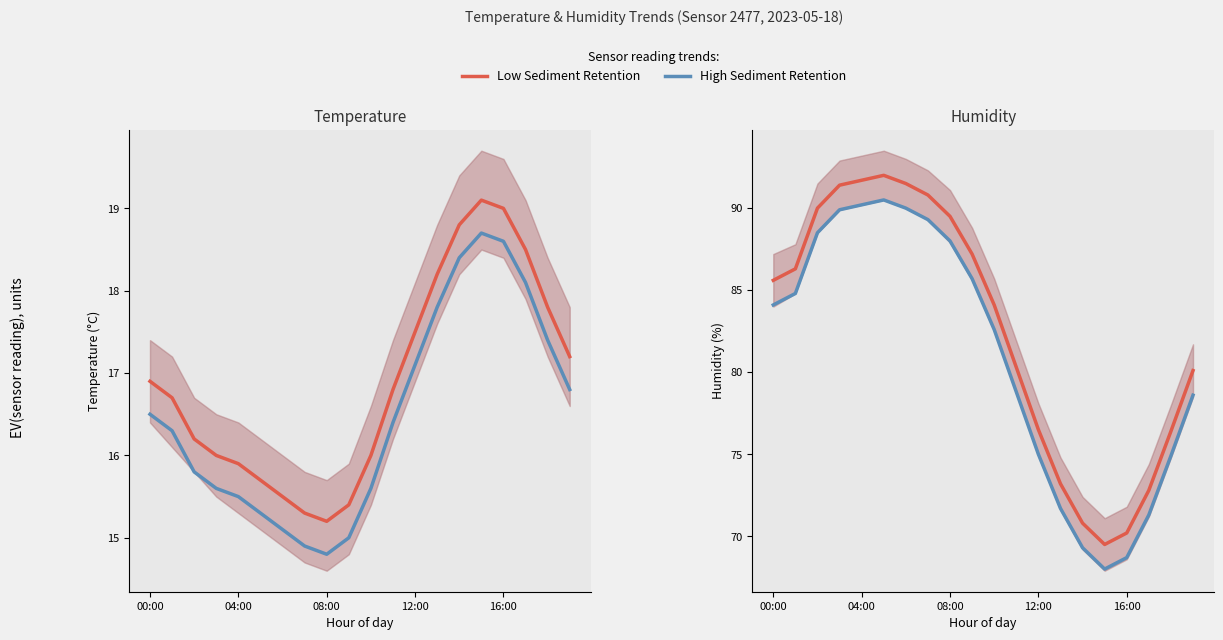

What is the total value across all series at 13?

180.9